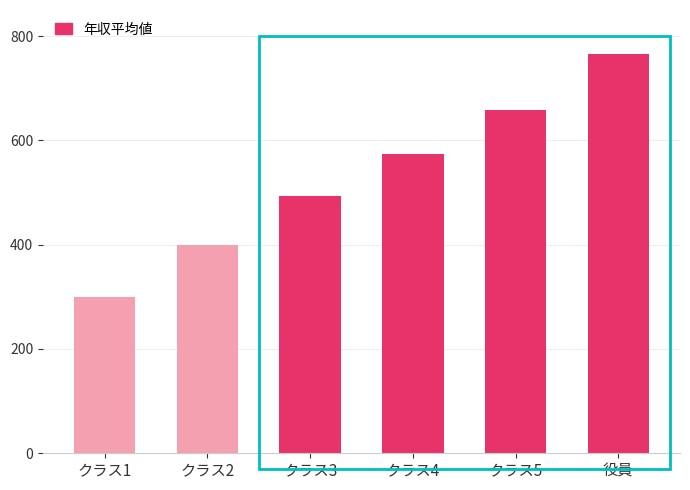

Reading left to right, what are all the values shown in this chart?

クラス1=300	クラス2=400	クラス3=494	クラス4=573	クラス5=659	役員=765